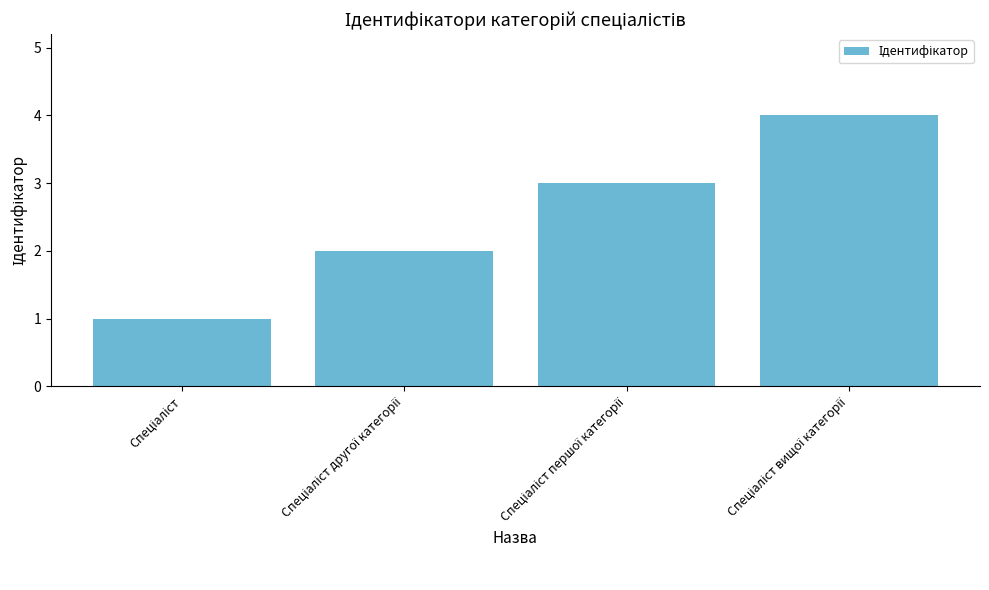

What is the greatest value displayed?

4